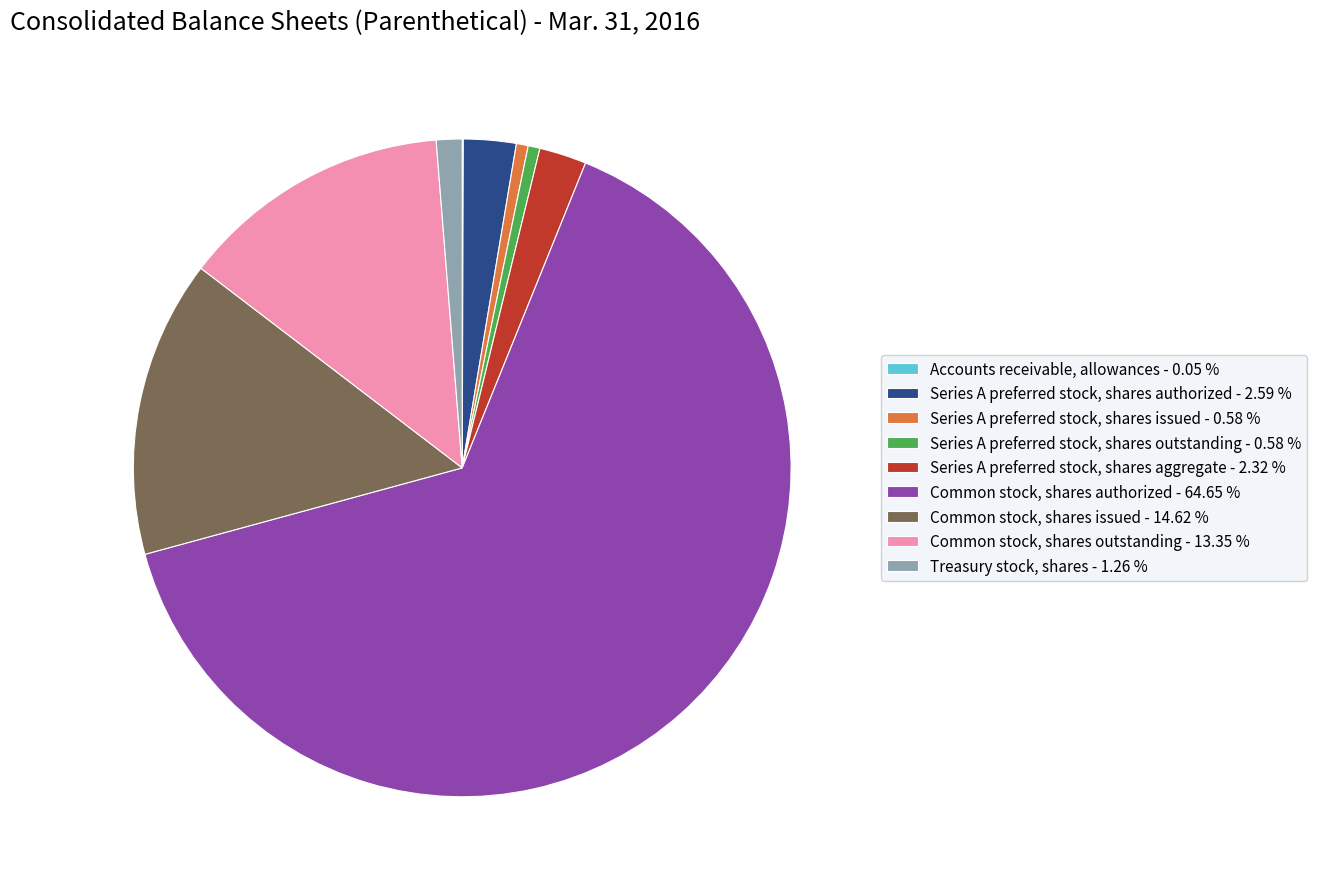

Which has a higher value, Series A preferred stock, shares authorized or Series A preferred stock, shares outstanding?

Series A preferred stock, shares authorized